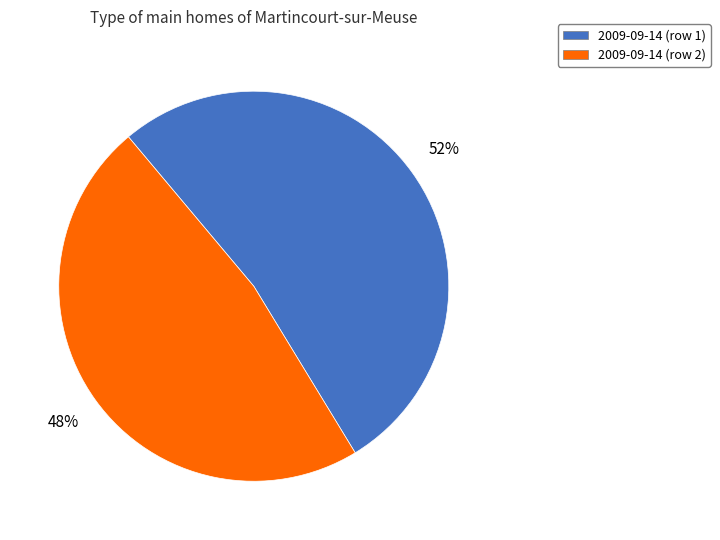

To the nearest percent, what is the average slice percentage?

50%